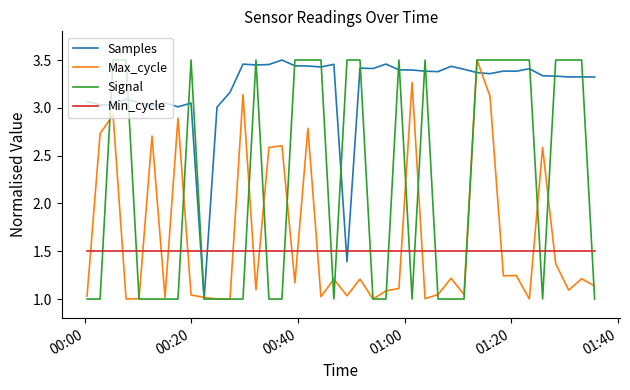

What are all the series names shown in the legend?

Samples, Max_cycle, Signal, Min_cycle